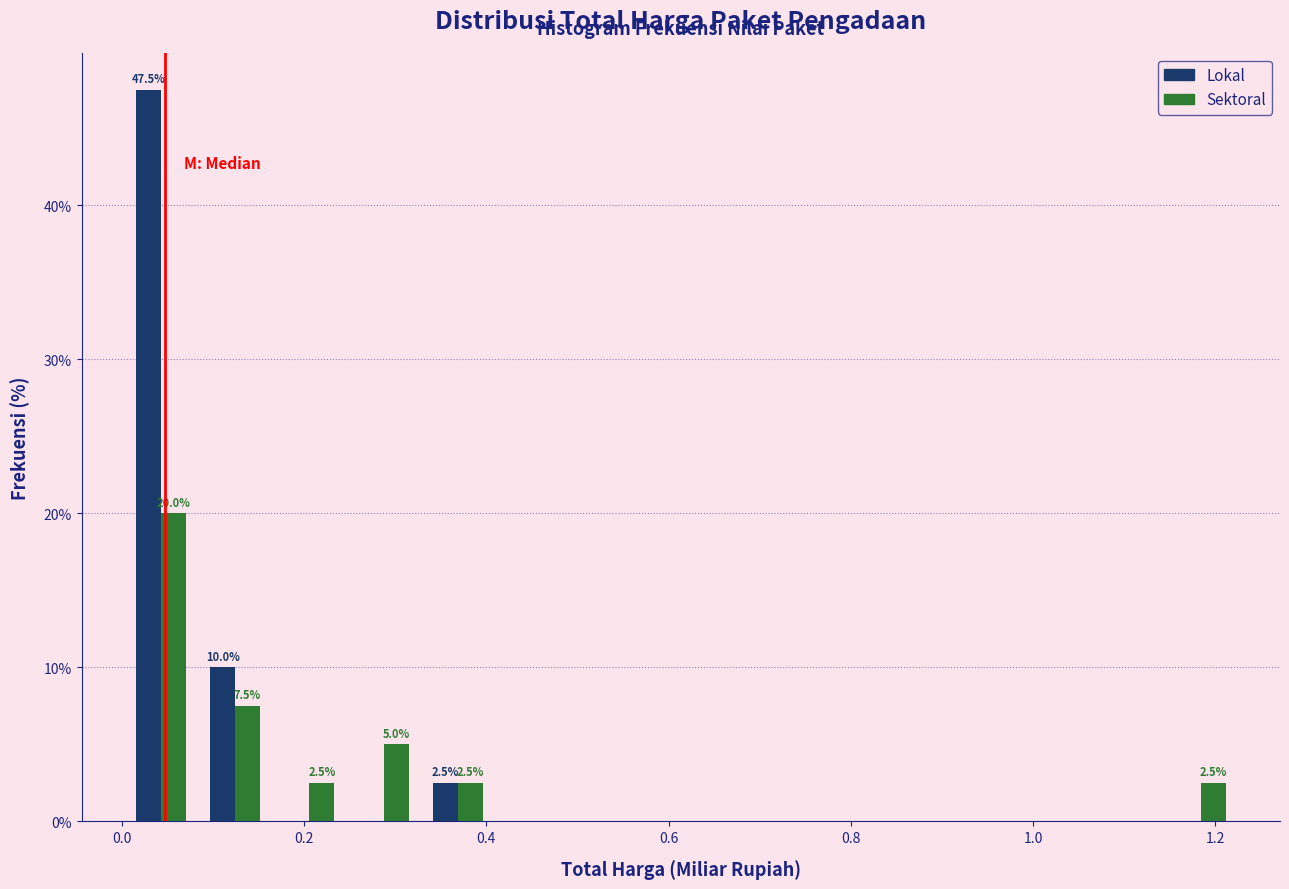

In the Lokal series, which range on the x-axis has the tallest bar?

0.00 to 0.08